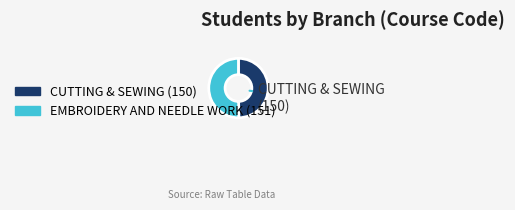

How many slices are in this pie chart?

2